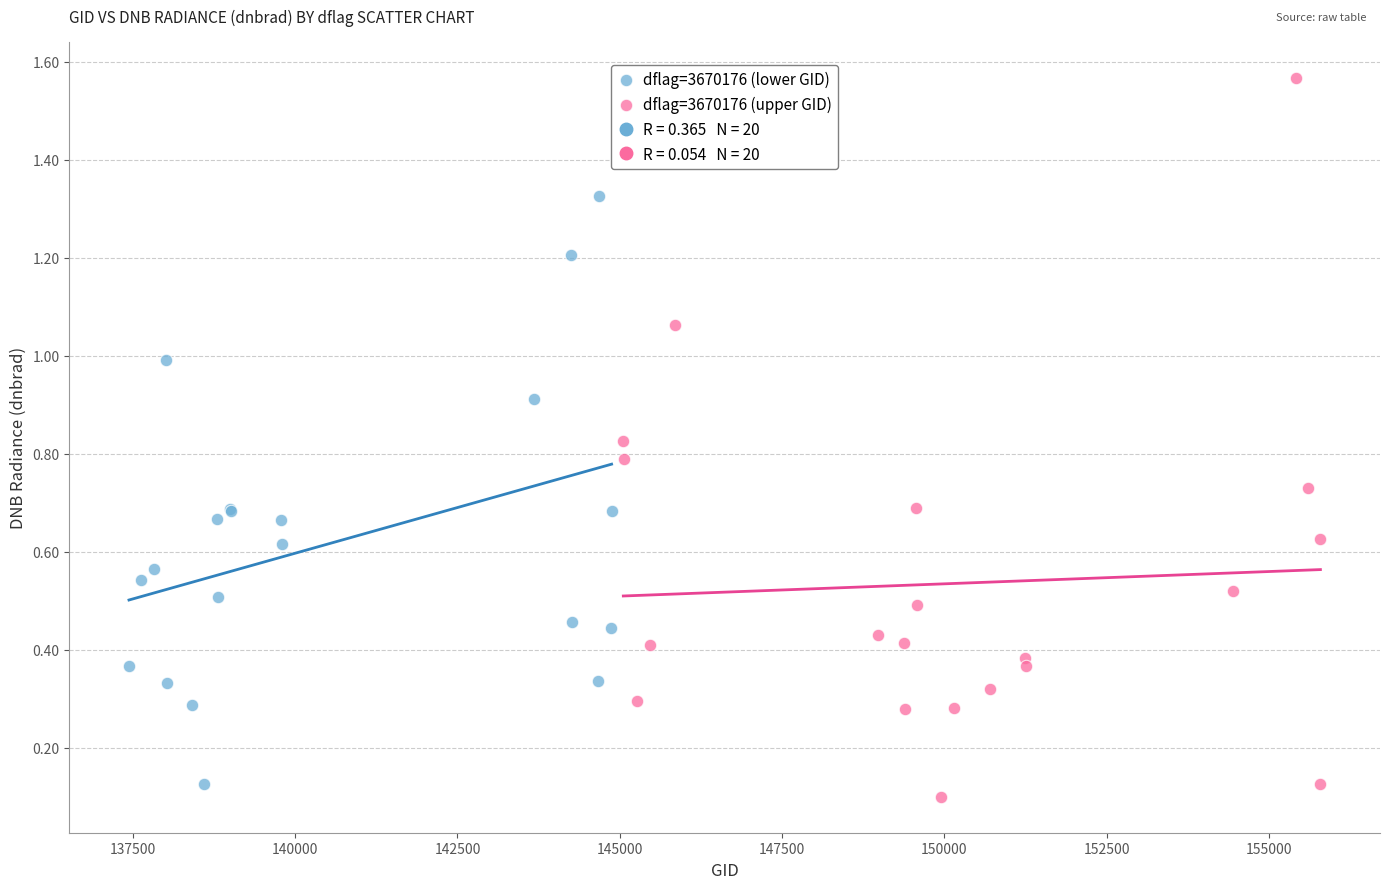

Which series has the largest Y range (max minus min)?

dflag=3670176 (upper GID)